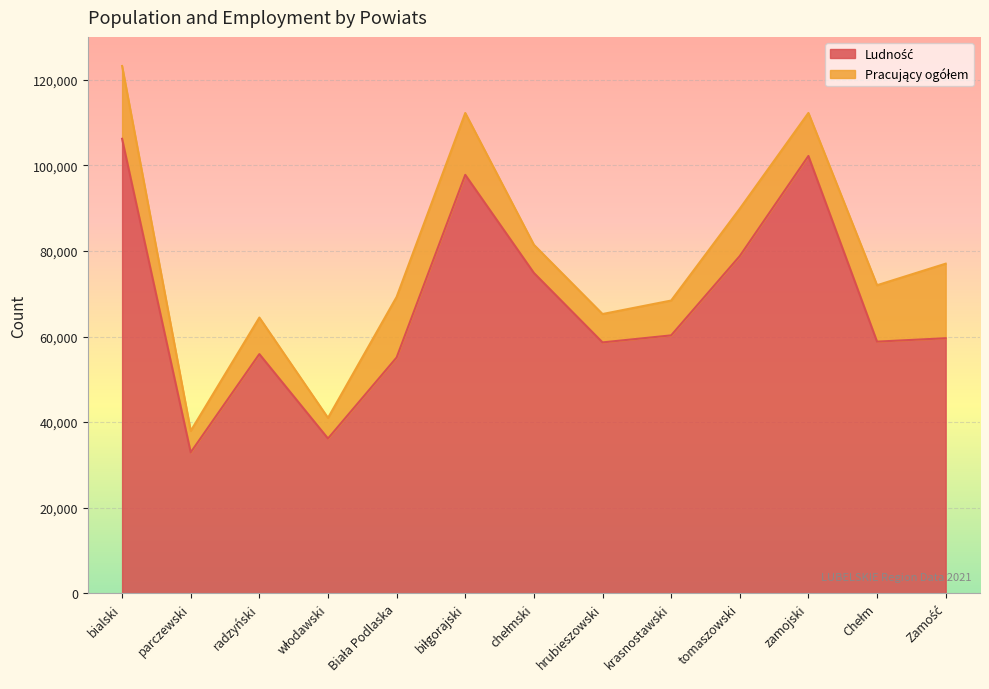

Reading left to right, what are all the values shown in this chart?

106194	32934	55896	36169	55100	97771	74857	58627	60269	78805	102181	58805	59603